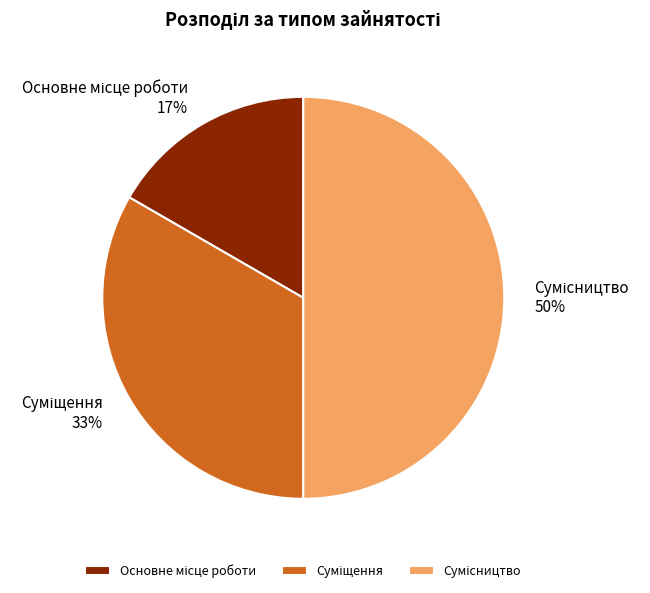

To the nearest percent, what is the difference between the largest and smallest slice percentages?

33%